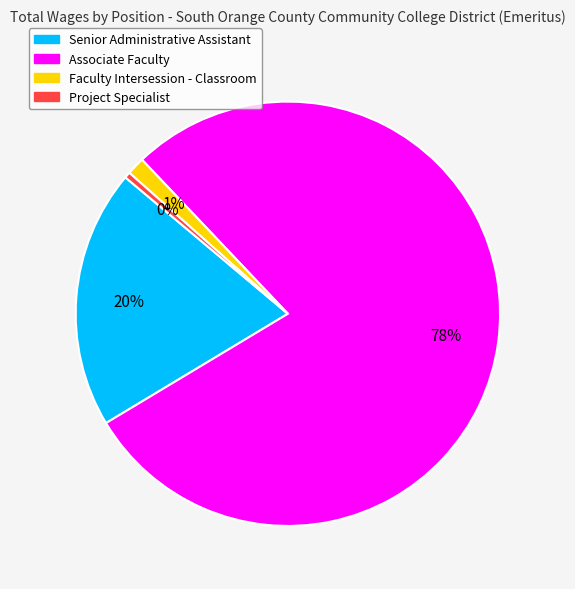

Is Project Specialist the majority of the pie?

No